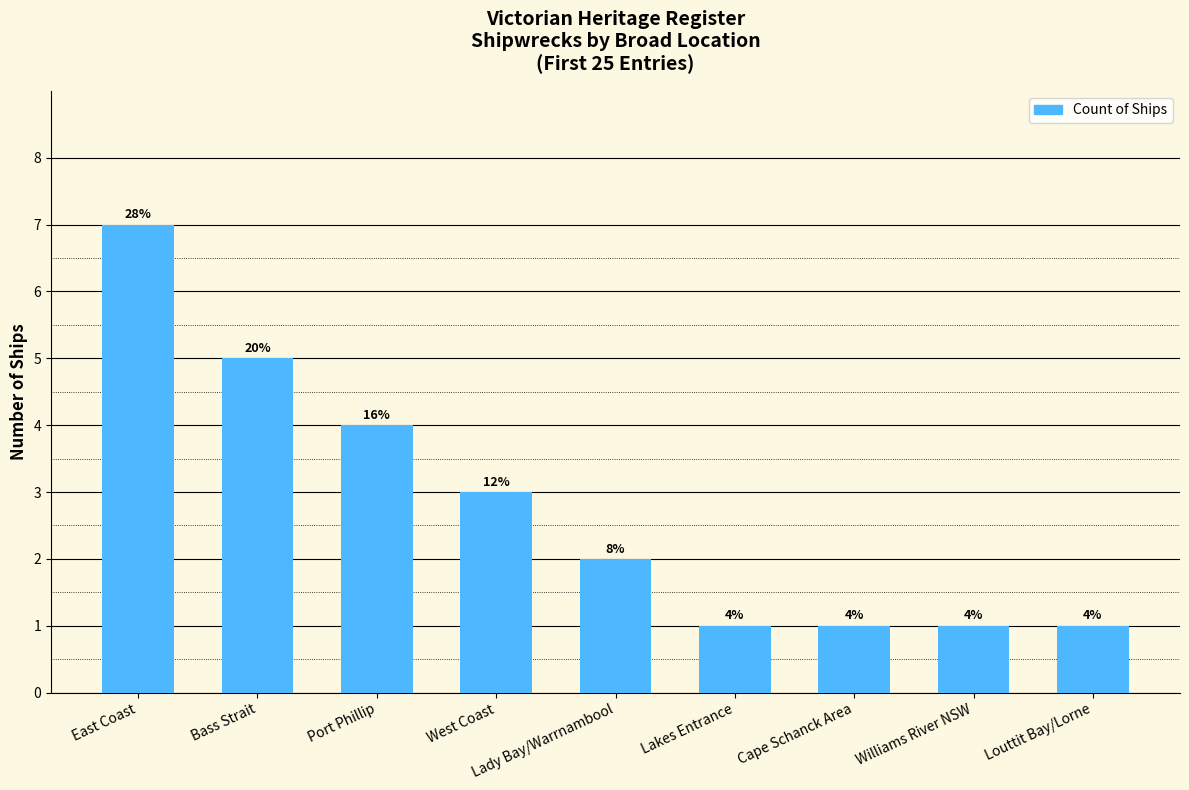

What position from the right is Bass Strait?

8